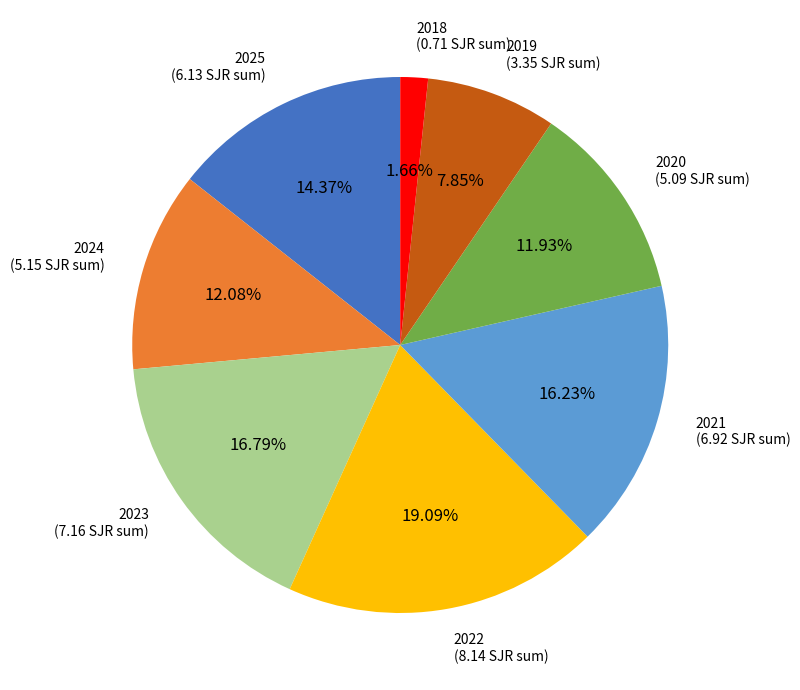

Does 2018 account for over 50% of the chart?

No